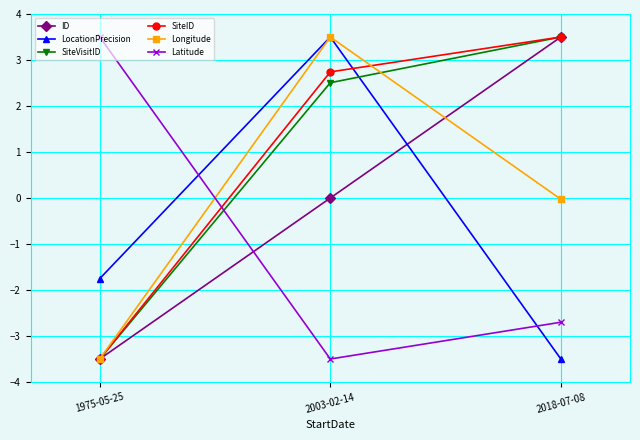

What is the maximum value for SiteID?

3.5